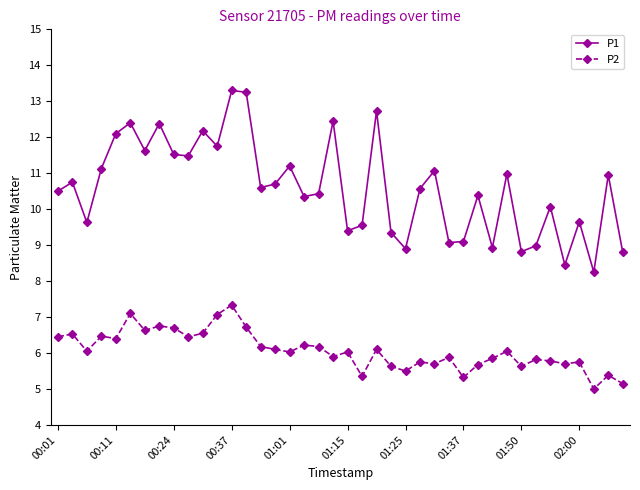

Which series has the largest range (max minus min)?

P1